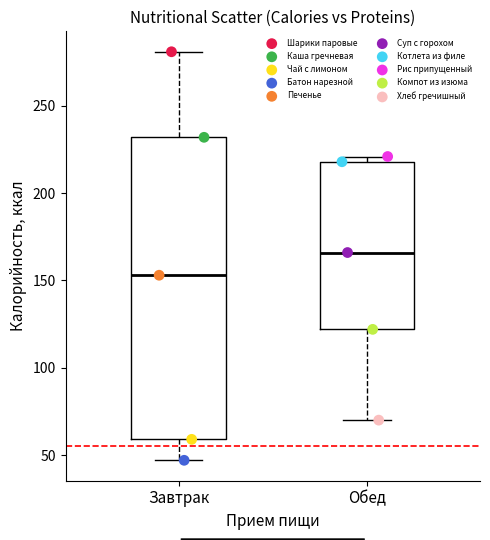

What are all the series names shown in the legend?

Шарики паровые, Каша гречневая, Чай с лимоном, Батон нарезной, Печенье, Суп с горохом, Котлета из филе, Рис припущенный, Компот из изюма, Хлеб гречишный